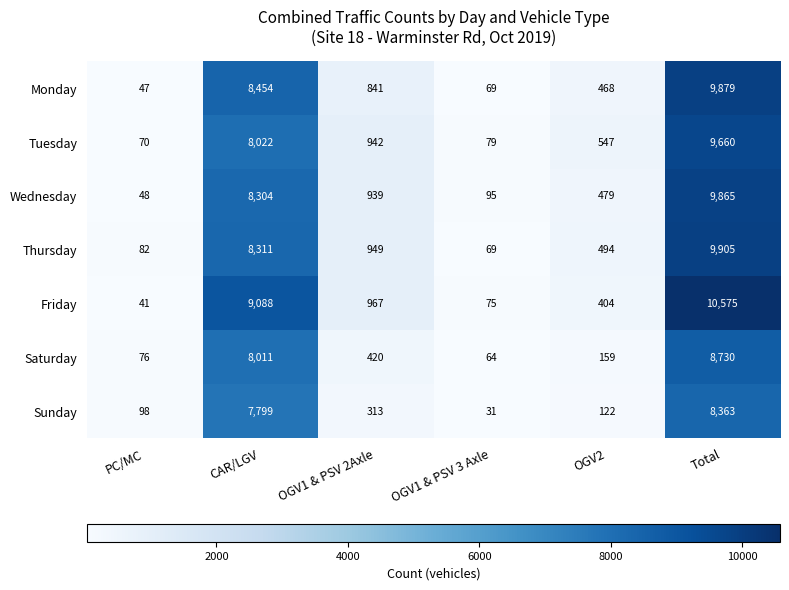

At which category is the sum across all series the highest?

Total